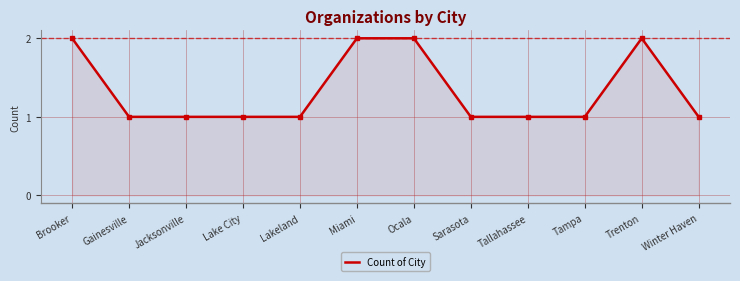

What is the difference between the maximum and minimum values?

1